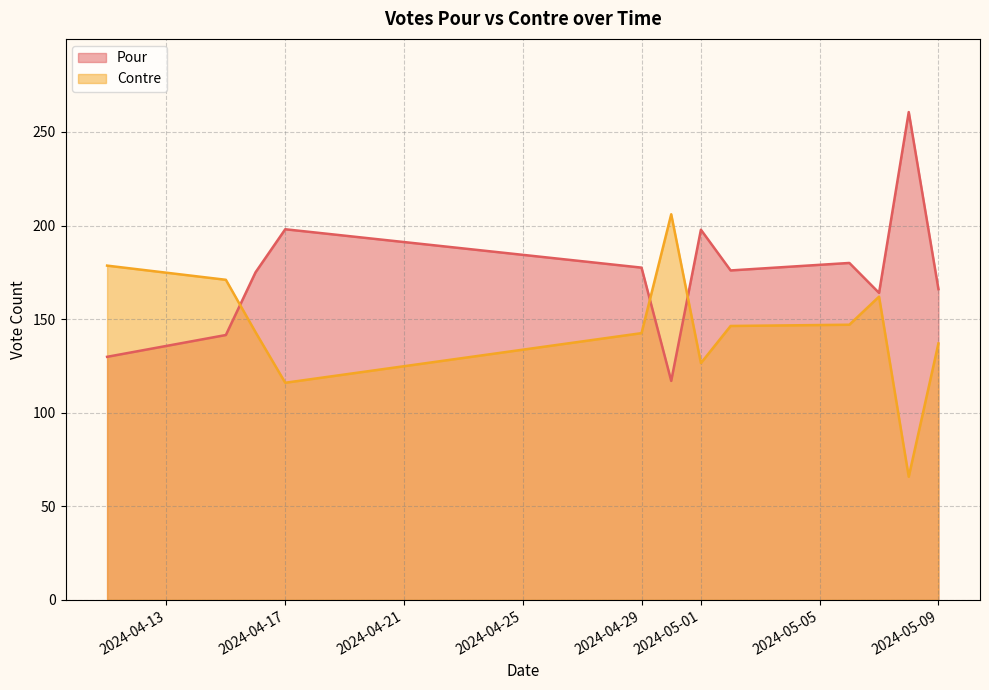

What is the total value across all series at 2024-05-09?

303.0